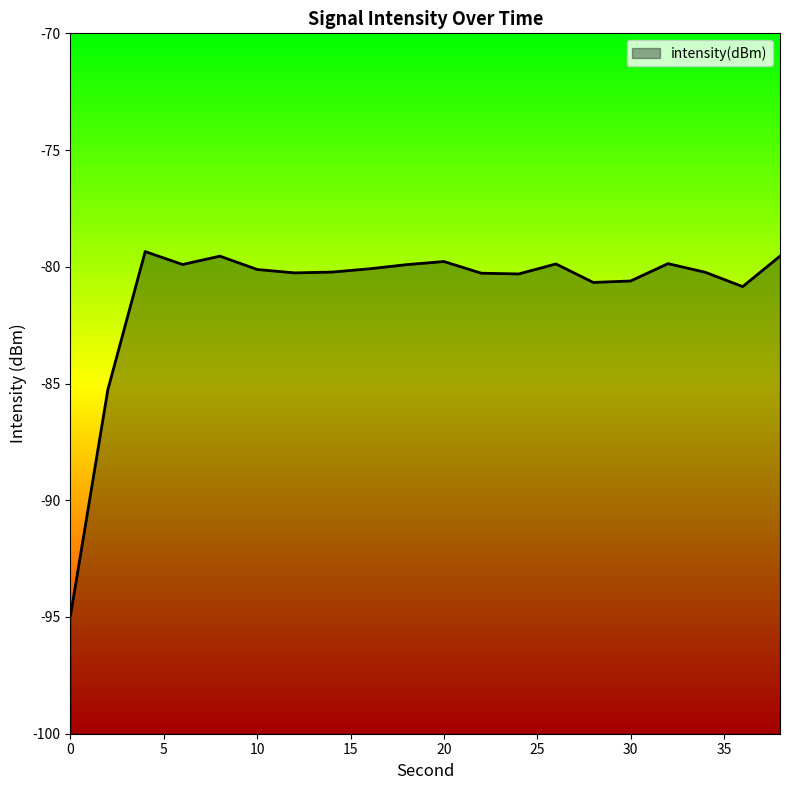

Reading left to right, extract all data points from this chart.

0=-94.9	2=-85.3	4=-79.3	6=-79.9	8=-79.5	10=-80.1	12=-80.3	14=-80.2	16=-80.1	18=-79.9	20=-79.8	22=-80.3	24=-80.3	26=-79.9	28=-80.7	30=-80.6	32=-79.9	34=-80.2	36=-80.8	38=-79.5